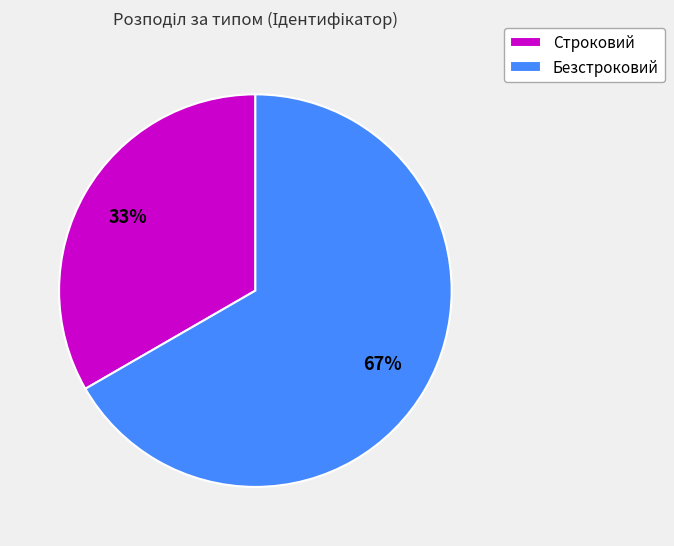

How many segments does this pie chart have?

2